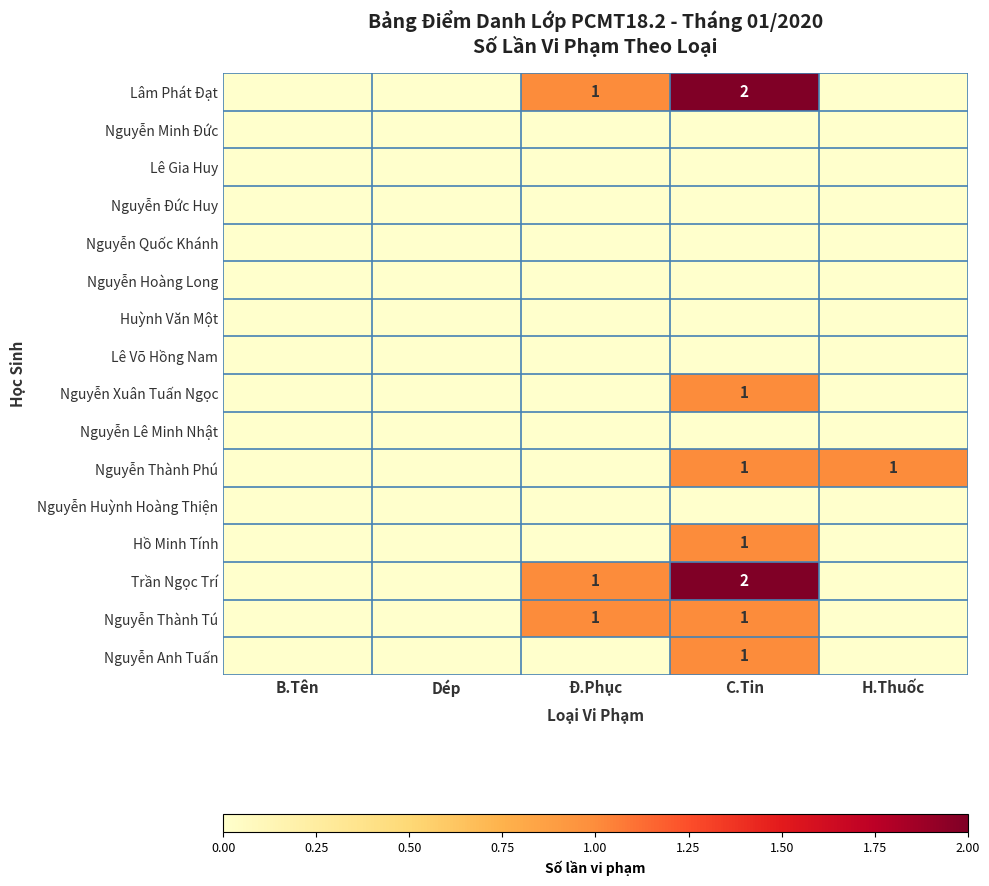

The Lâm Phát Đạt series shows 2 at C.Tin. True or false?

True